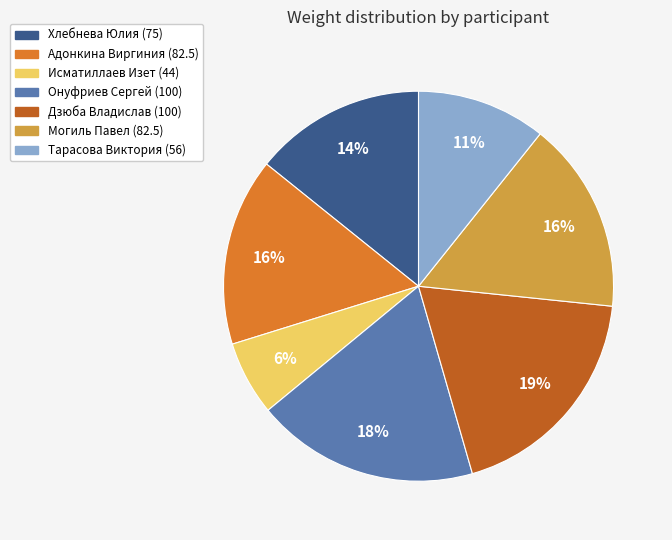

Count the number of slices in the pie.

7